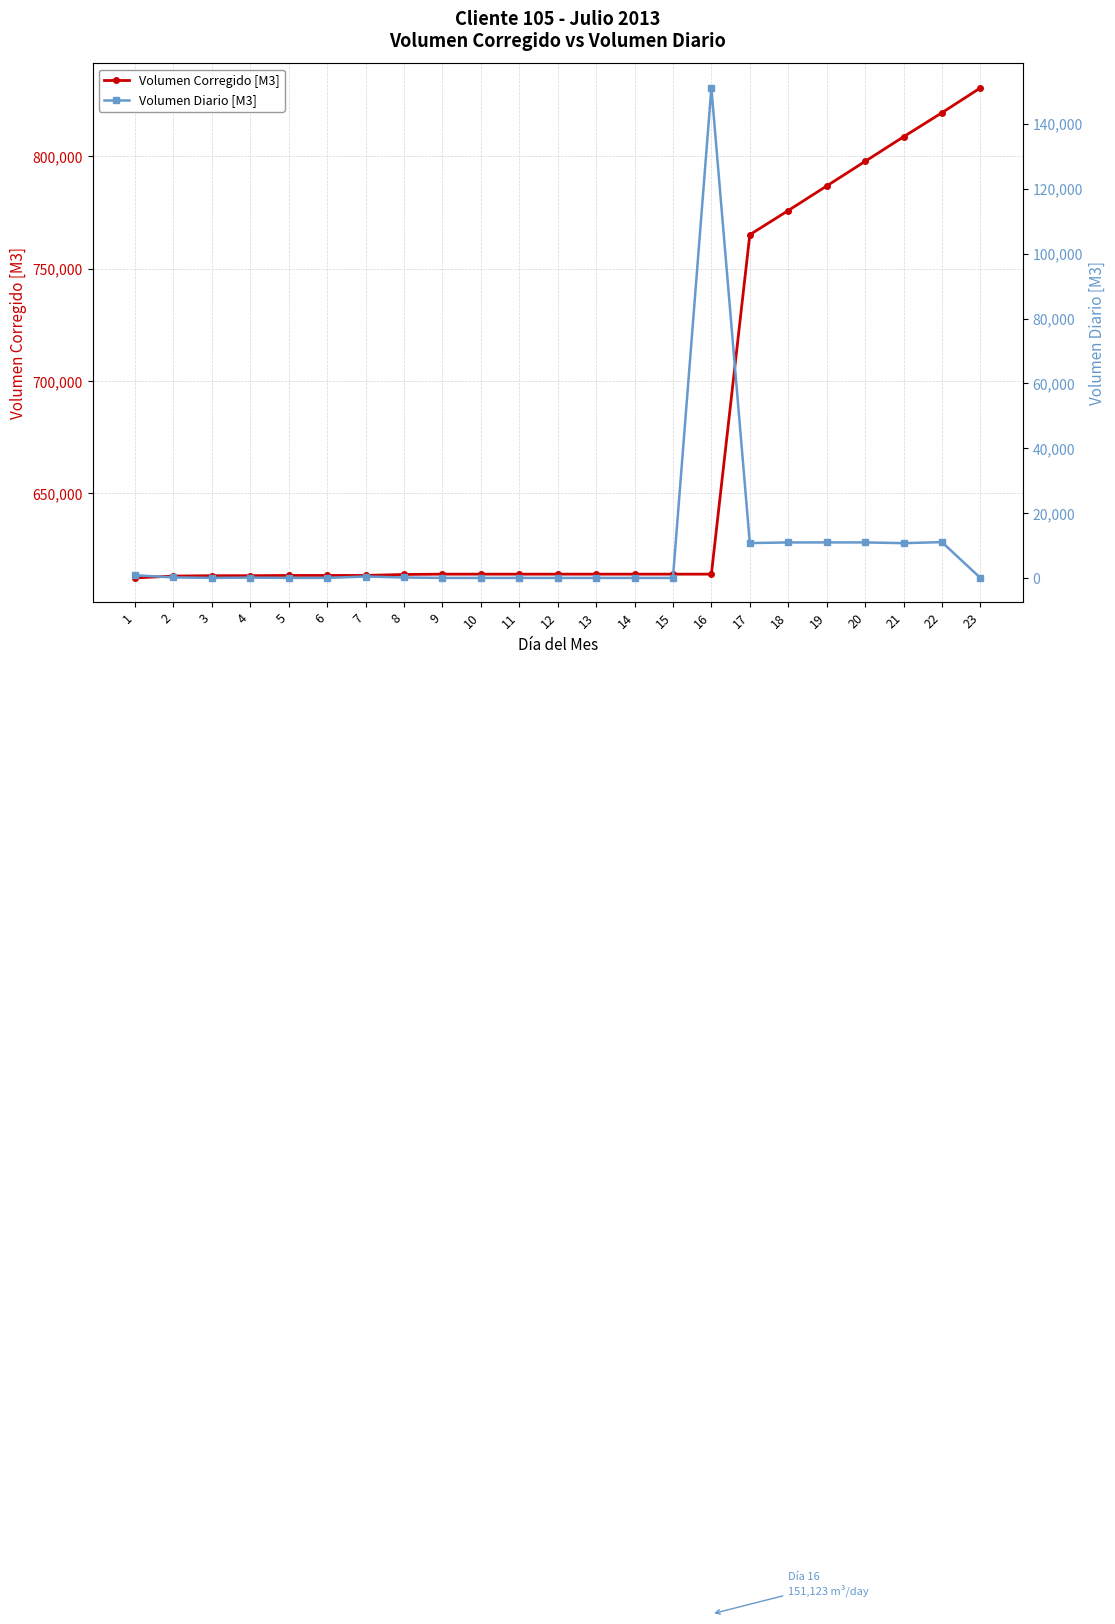

What is the value of the Volumen Corregido [M3] point at the 17th from the left?

765180